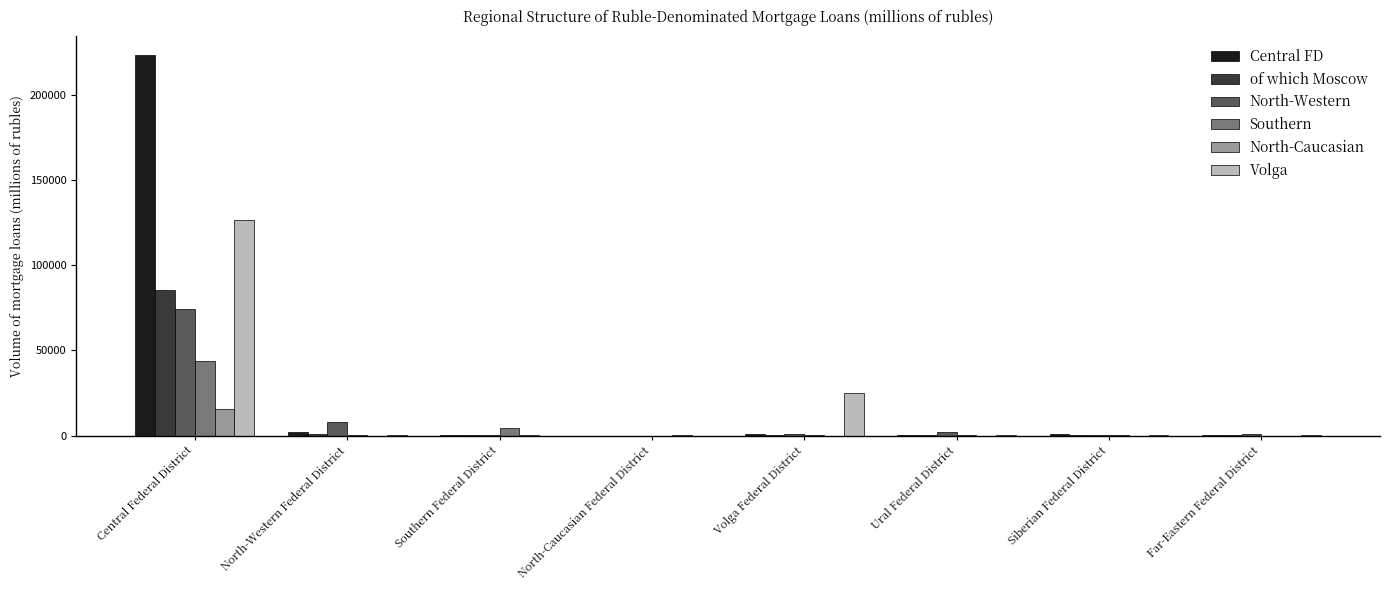

Which series has the largest total across all categories?

Central FD